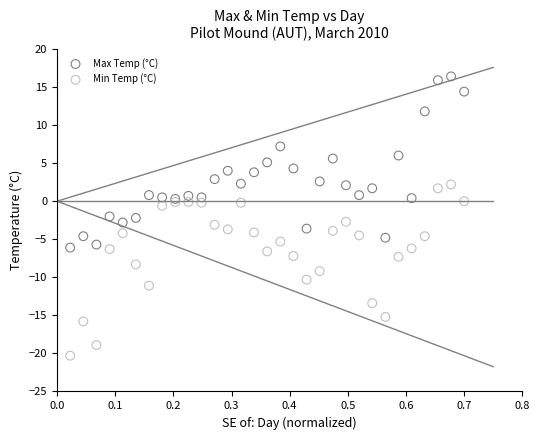

Which series contains the highest Y value?

Max Temp (°C)